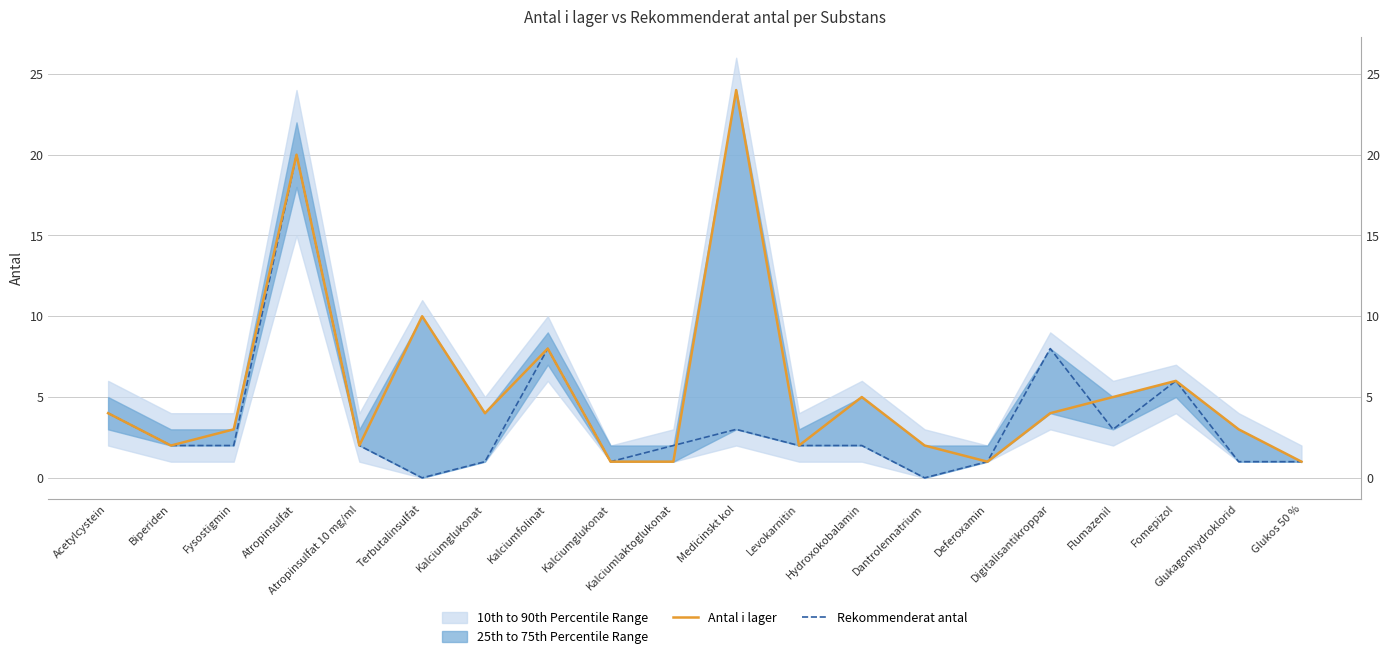

Reading left to right, transcribe all the data shown in this chart.

Antal i lager: 4	2	3	20	2	10	4	8	1	1	24	2	5	2	1	4	5	6	3	1
Rekommenderat antal: 4	2	2	20	2	0	1	8	1	2	3	2	2	0	1	8	3	6	1	1